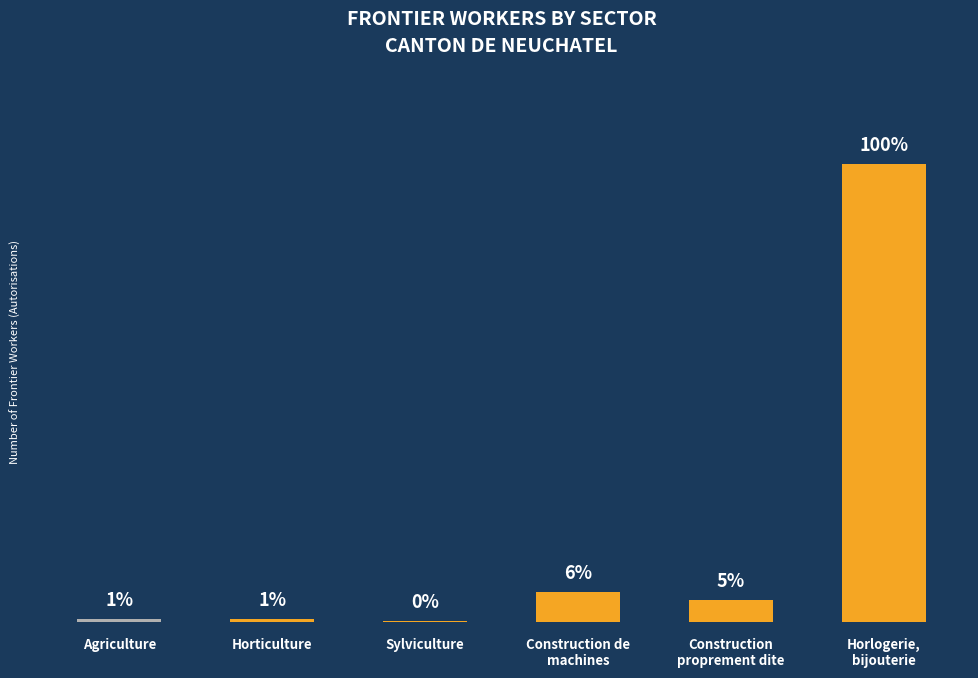

What is the value of the 4th bar from the left?

289